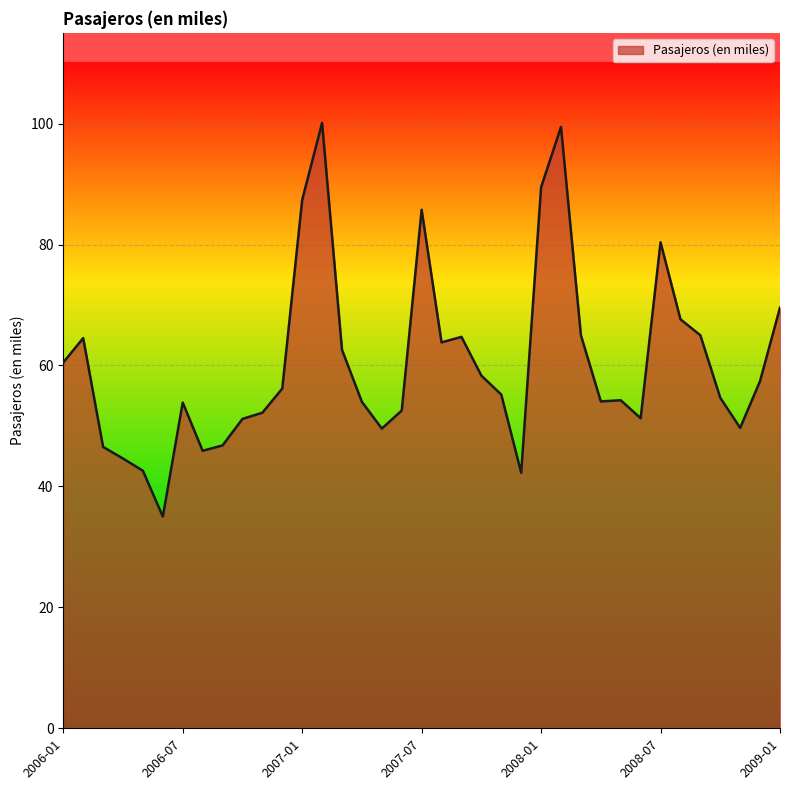

What is the difference between the maximum and minimum values?

65.1